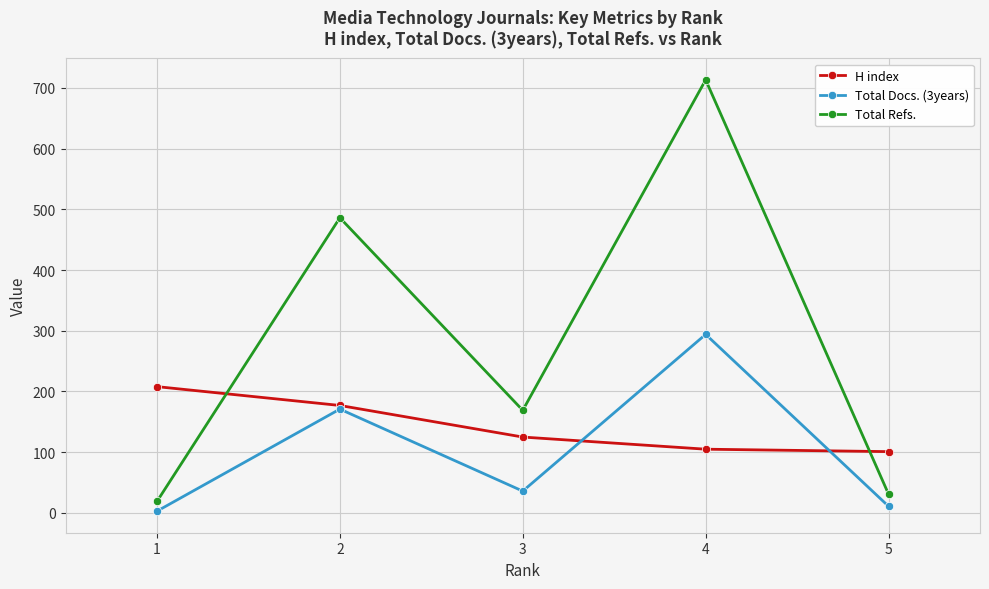

Is this an area chart (filled region under the line)?

No